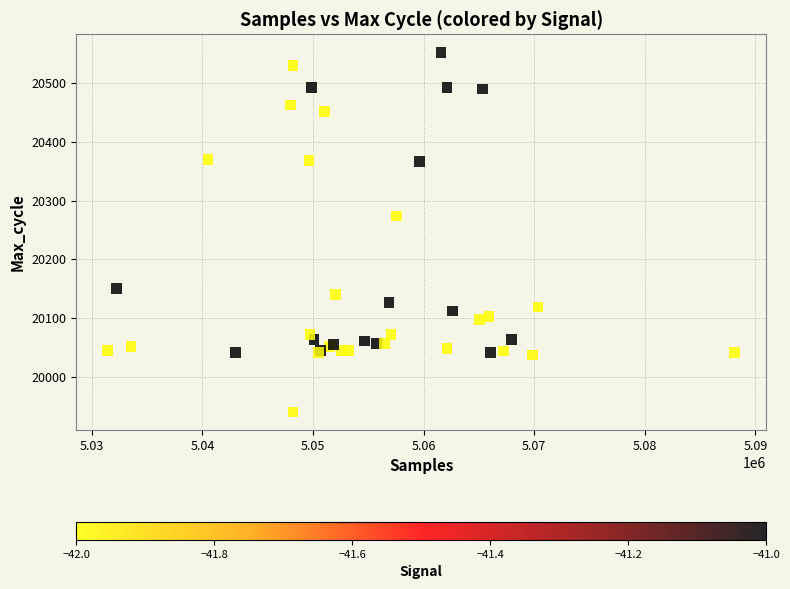

What Y value in the scatter plot is closest to 20246?

20274